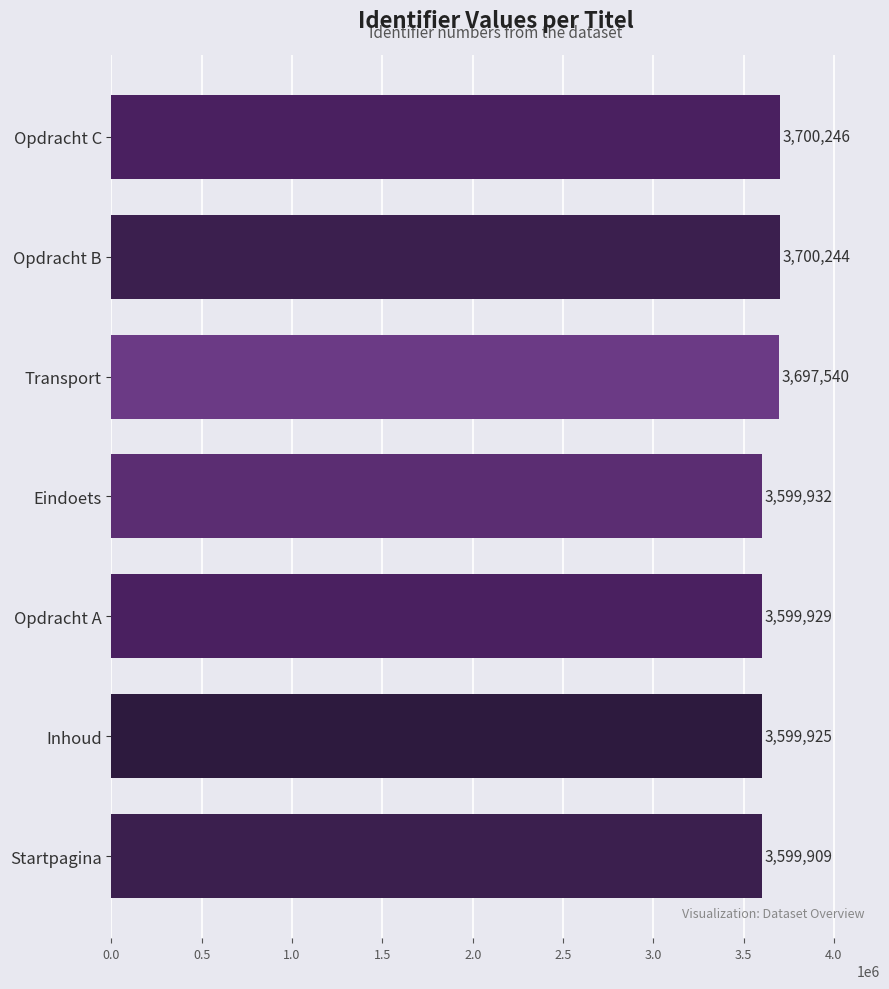

Where is the data nearest to the value 3650077?

Transport